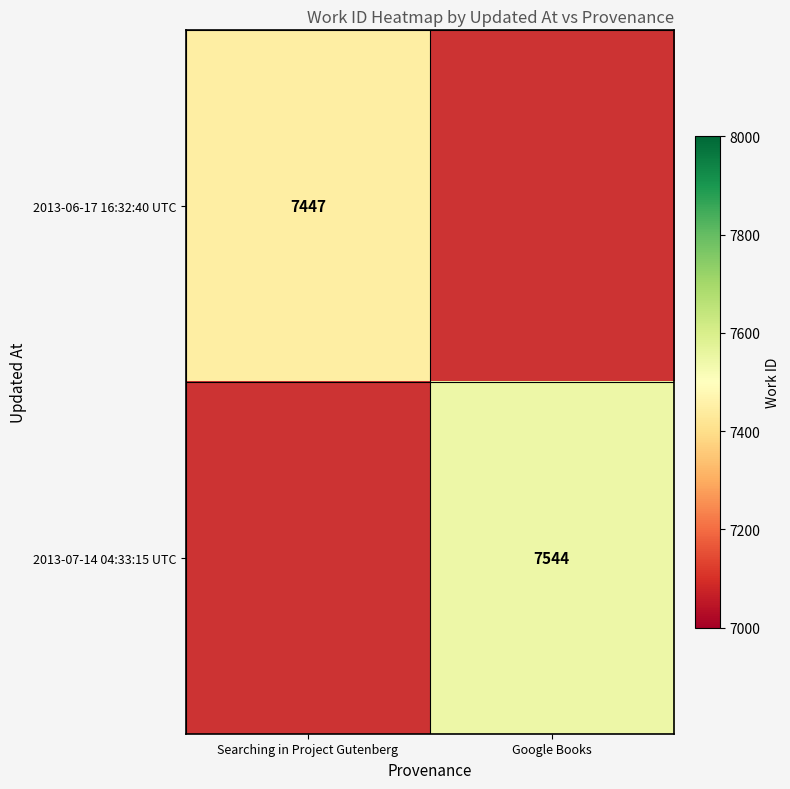

Is it true that 2013-06-17 16:32:40 UTC equals 7447 at Searching in Project Gutenberg?

True